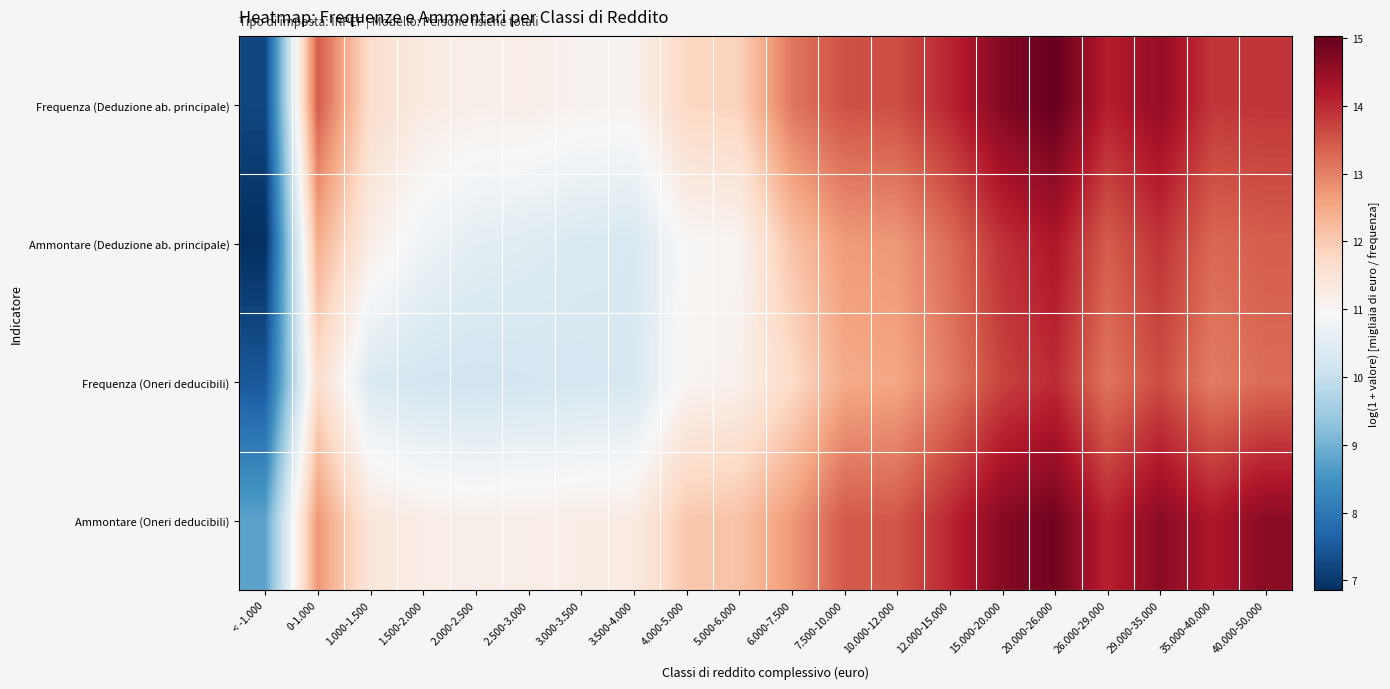

At how many categories does at least one series exceed 10?

19